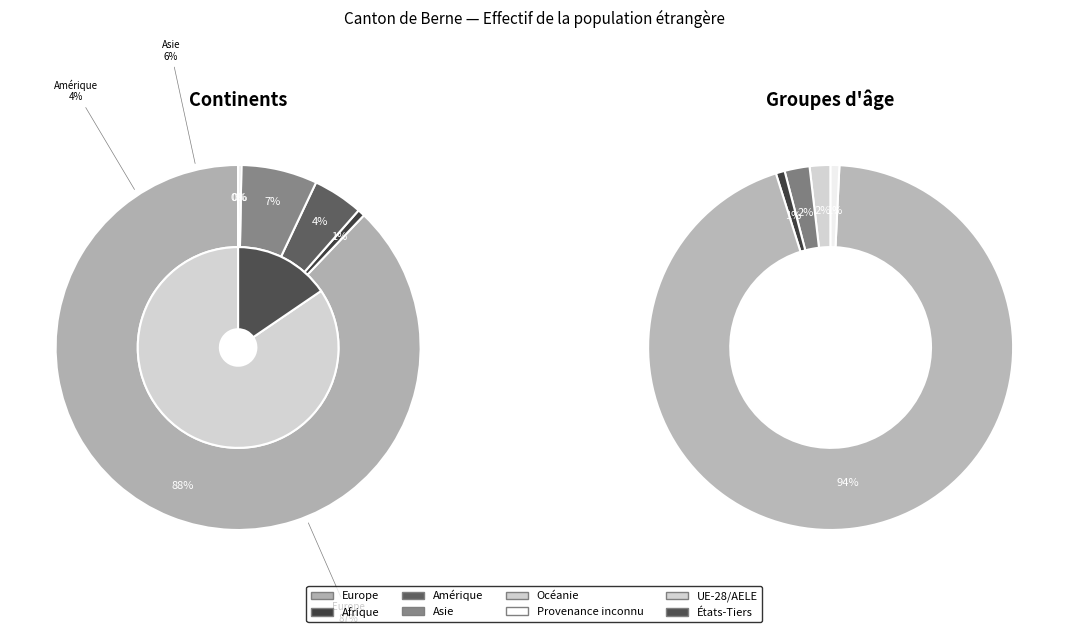

Count the number of slices in the pie.

6